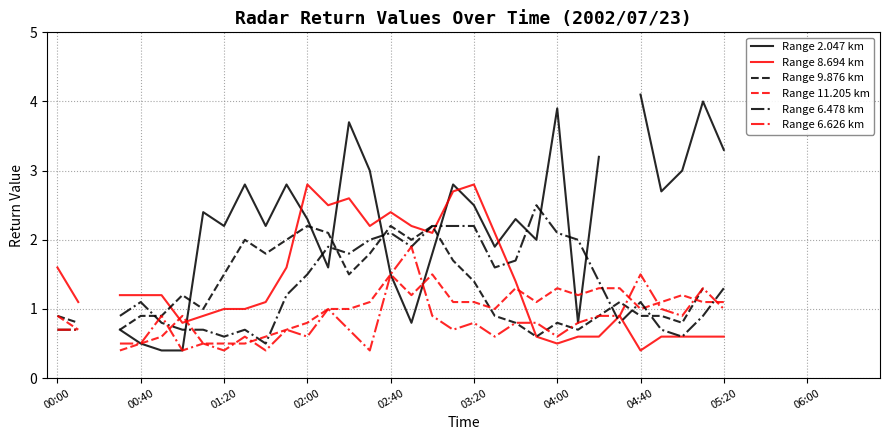

What is the greatest value displayed?

4.1